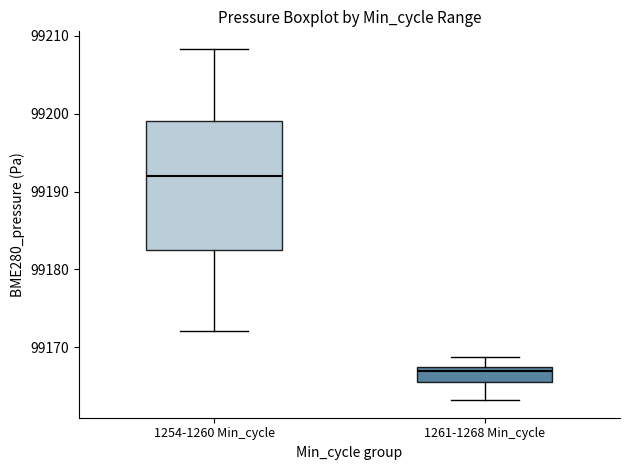

Which box is the tallest, from its lower edge to its upper edge?

1254-1260 Min_cycle